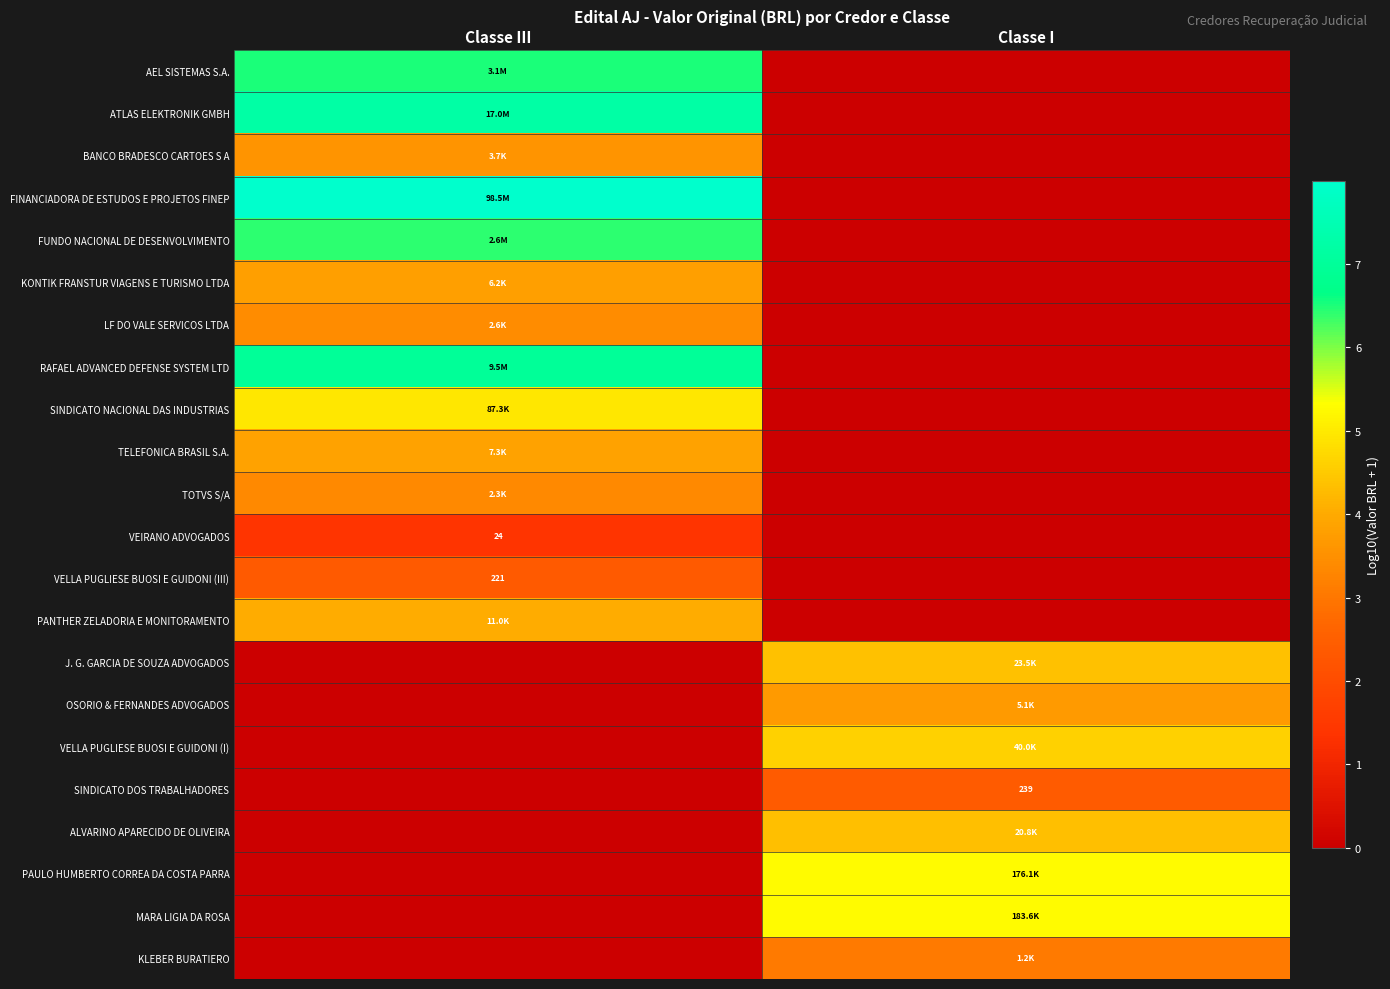

Rank the series by their maximum value, from highest to lowest.

FINANCIADORA DE ESTUDOS E PROJETOS FINEP, ATLAS ELEKTRONIK GMBH, RAFAEL ADVANCED DEFENSE SYSTEM LTD, AEL SISTEMAS S.A., FUNDO NACIONAL DE DESENVOLVIMENTO, MARA LIGIA DA ROSA, PAULO HUMBERTO CORREA DA COSTA PARRA, SINDICATO NACIONAL DAS INDUSTRIAS, VELLA PUGLIESE BUOSI E GUIDONI (I), J. G. GARCIA DE SOUZA ADVOGADOS, ALVARINO APARECIDO DE OLIVEIRA, PANTHER ZELADORIA E MONITORAMENTO, TELEFONICA BRASIL S.A., KONTIK FRANSTUR VIAGENS E TURISMO LTDA, OSORIO & FERNANDES ADVOGADOS, BANCO BRADESCO CARTOES S A, LF DO VALE SERVICOS LTDA, TOTVS S/A, KLEBER BURATIERO, SINDICATO DOS TRABALHADORES, VELLA PUGLIESE BUOSI E GUIDONI (III), VEIRANO ADVOGADOS